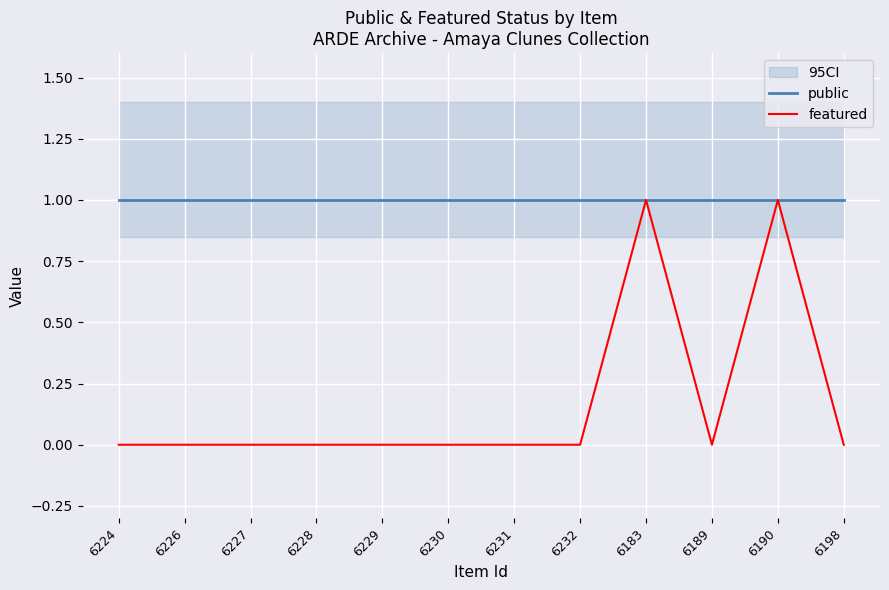

What is the sum of all featured values?

2